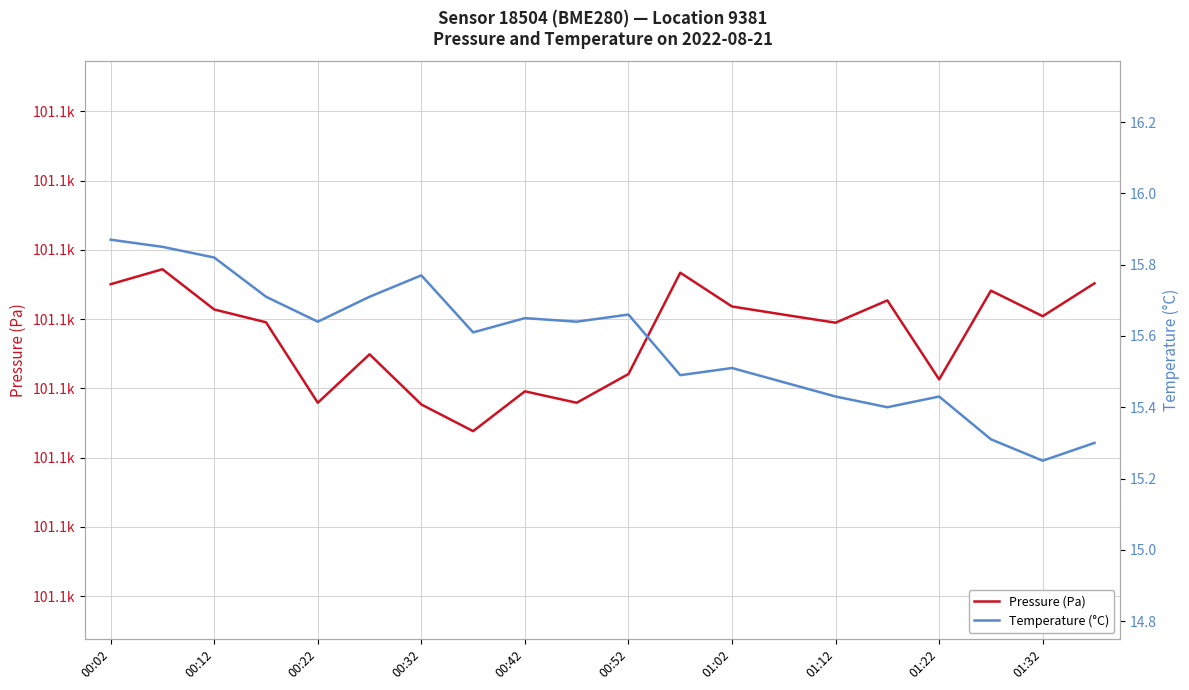

What is the minimum value for Pressure (Pa)?

101083.8